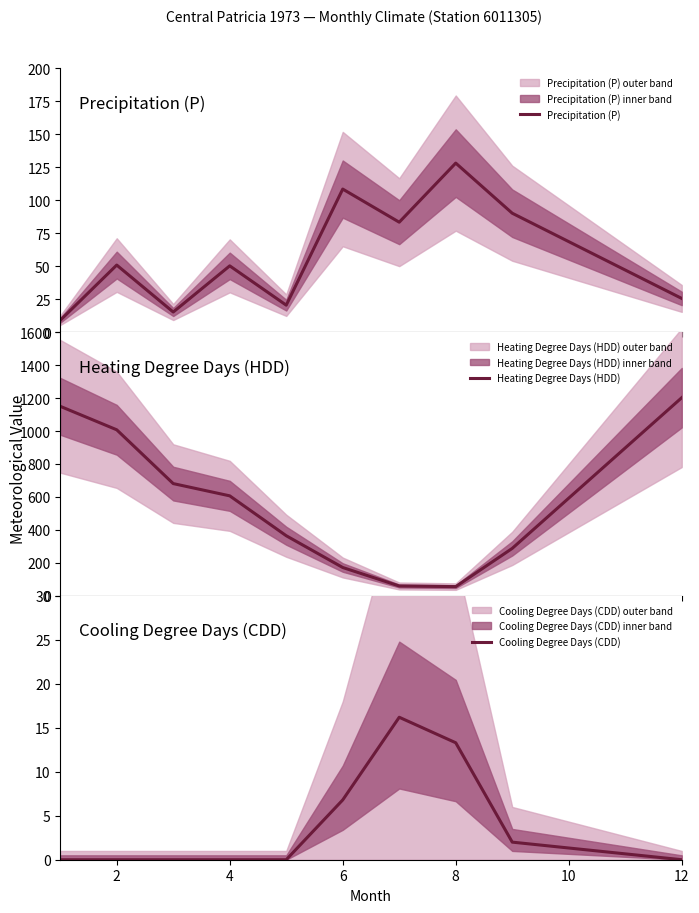

The Cooling Degree Days (CDD) series shows 3.3 at 8. True or false?

False